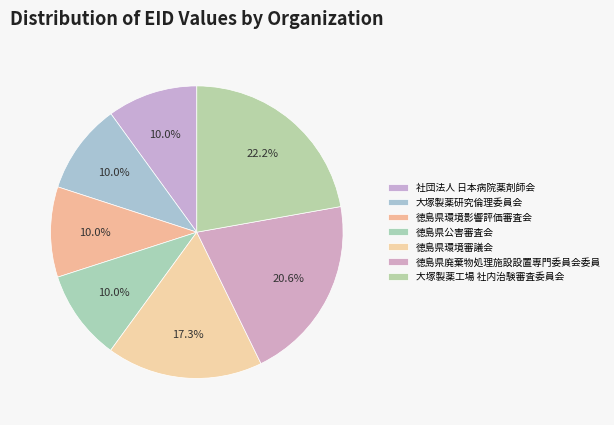

How many slices are in this pie chart?

7